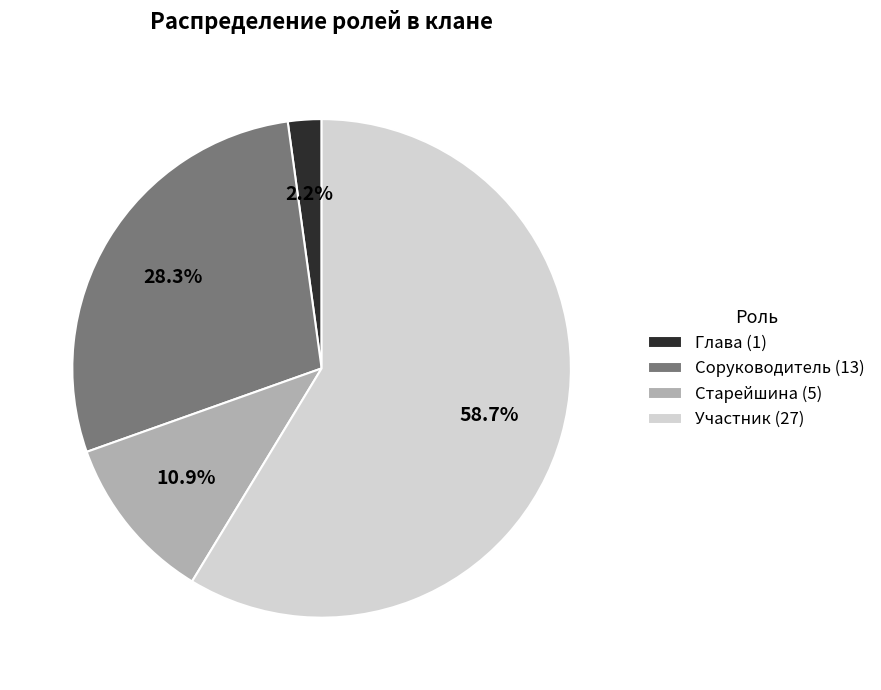

How much of the chart is everything except Старейшина (5)?

89.1%